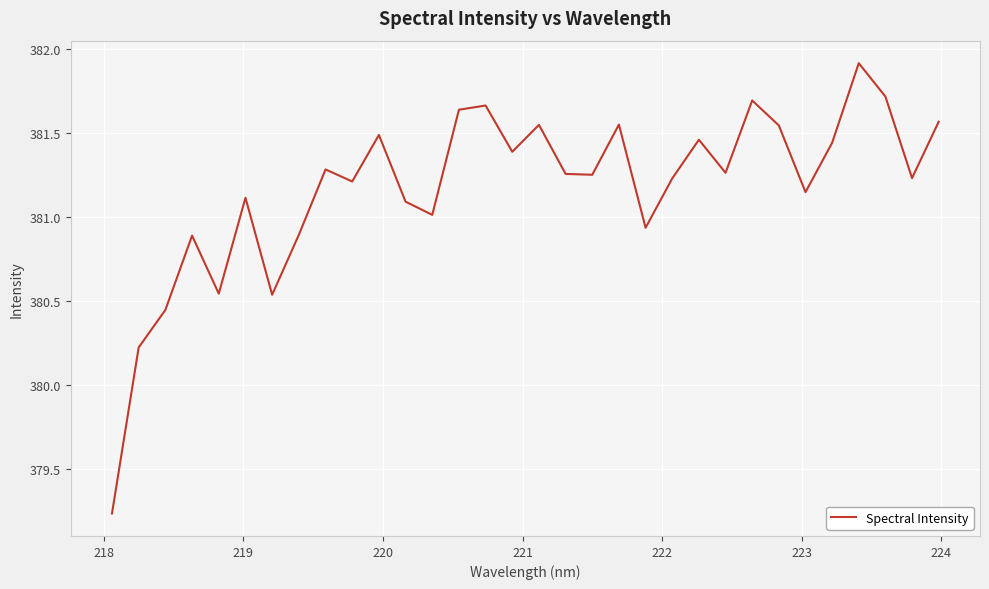

What is the difference between the maximum and minimum values?

2.7